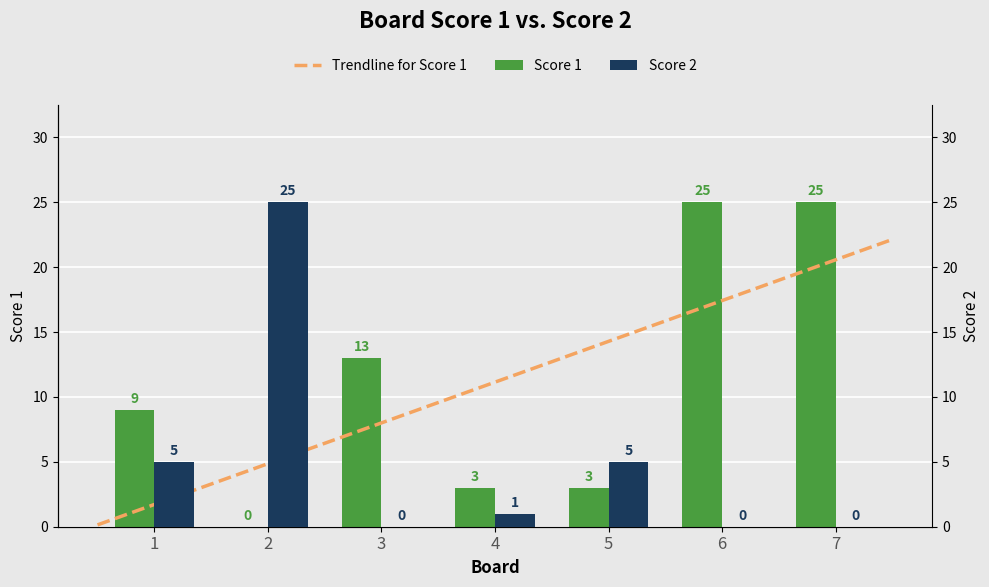

What is the average value of the Score 2 series?

5